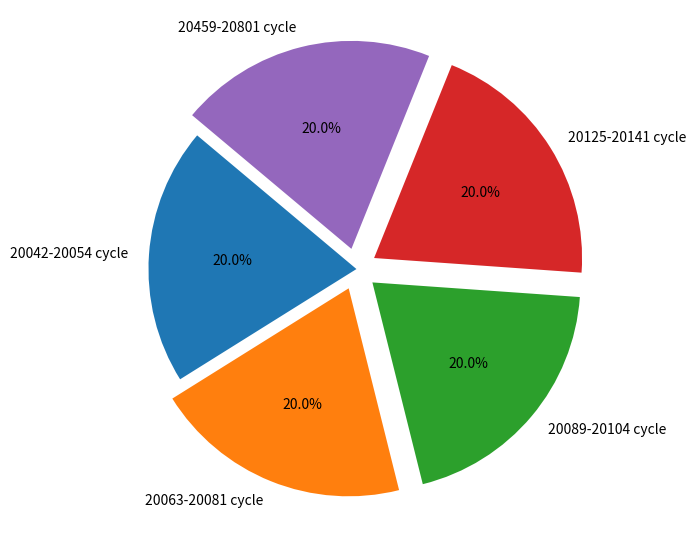

What percentage do 20459-20801 cycle and 20089-20104 cycle together represent?

40.0%